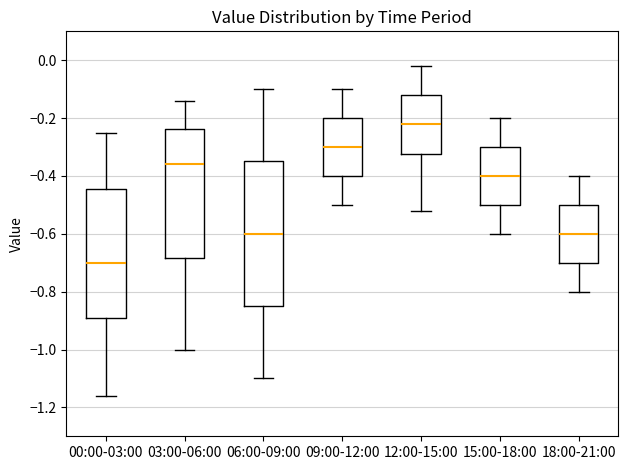

Where is the upper edge of the box for 18:00-21:00 on the y-axis? The values are not printed on the chart, so give them approximately, as read against the axis.

-0.50